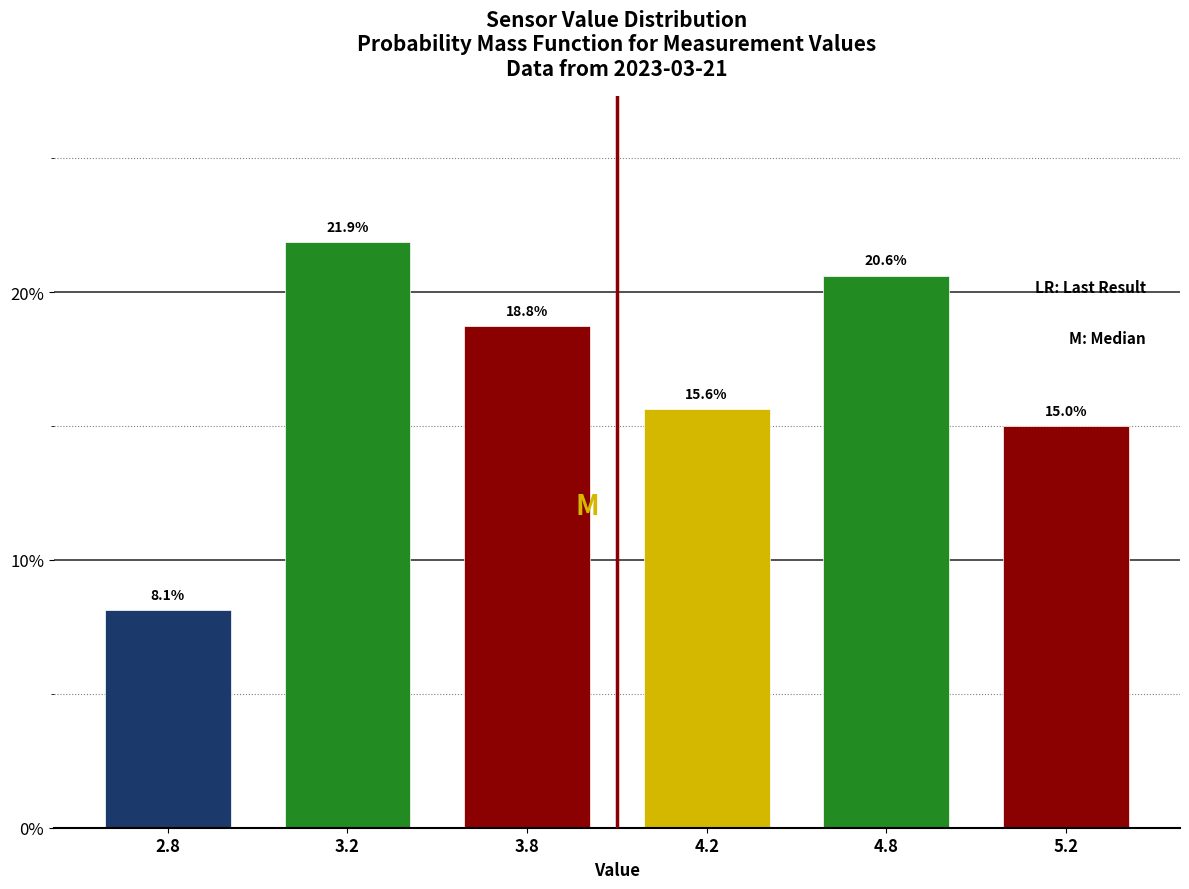

Reading left to right, extract all data points from this chart.

8.1	21.9	18.8	15.6	20.6	15.0